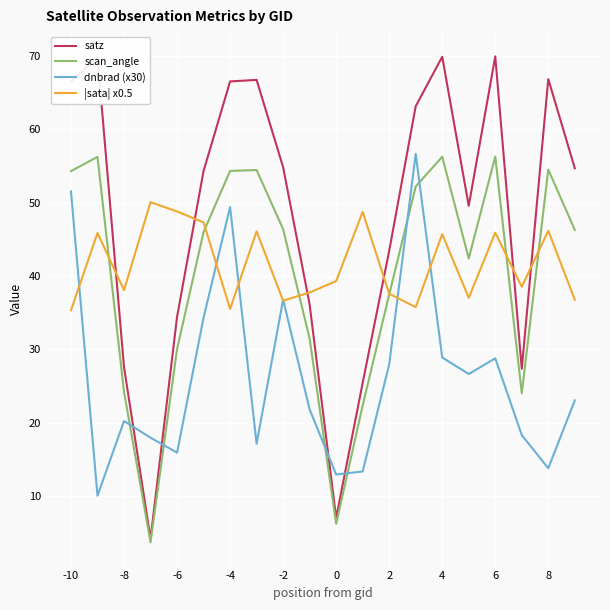

After their last crossing, which series has the higher values: scan_angle or dnbrad (x30)?

scan_angle